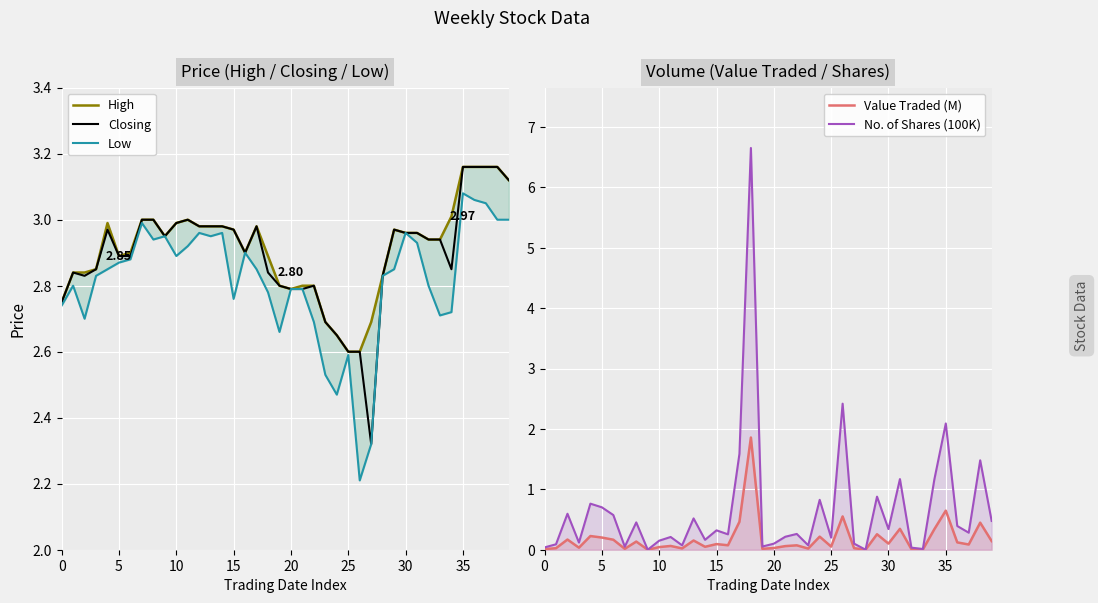

True or false: High and Low intersect in this chart.

False